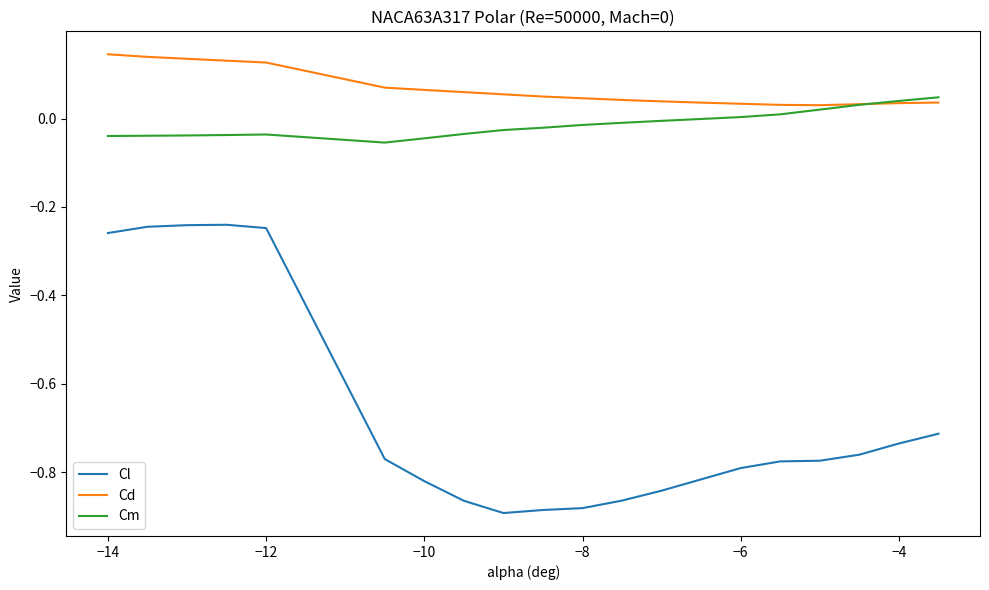

Which series has the largest total across all categories?

Cd